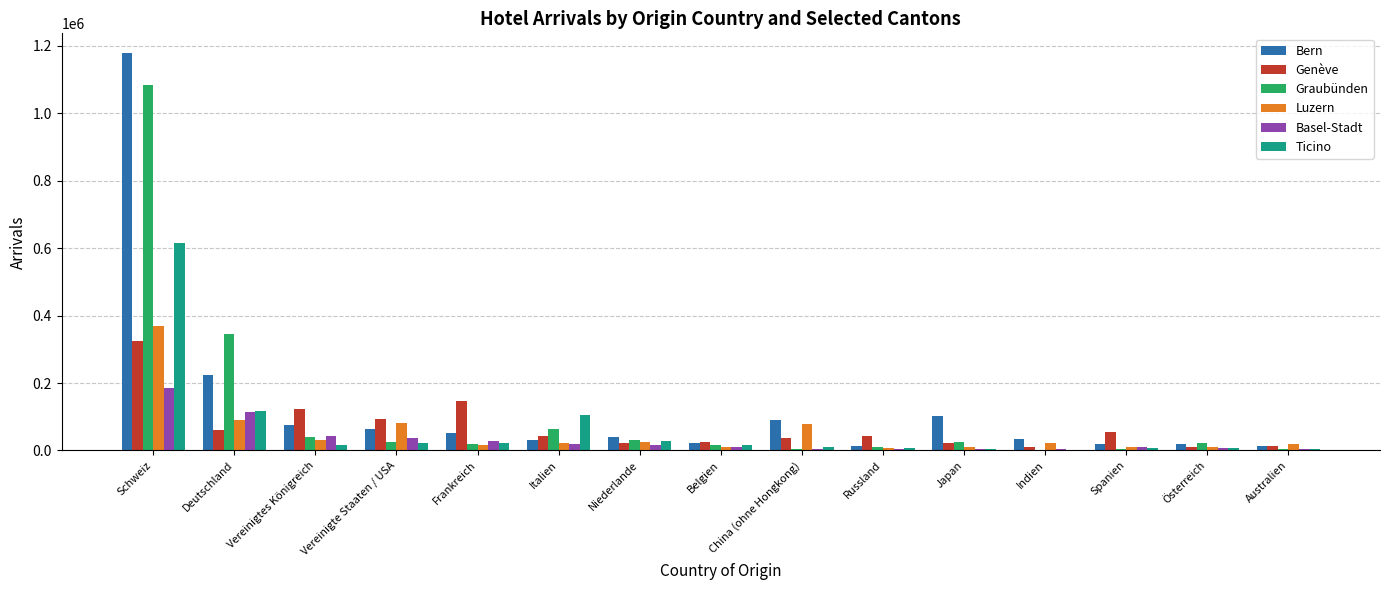

What is the sum of the Graubünden values at Japan and China (ohne Hongkong)?

30631